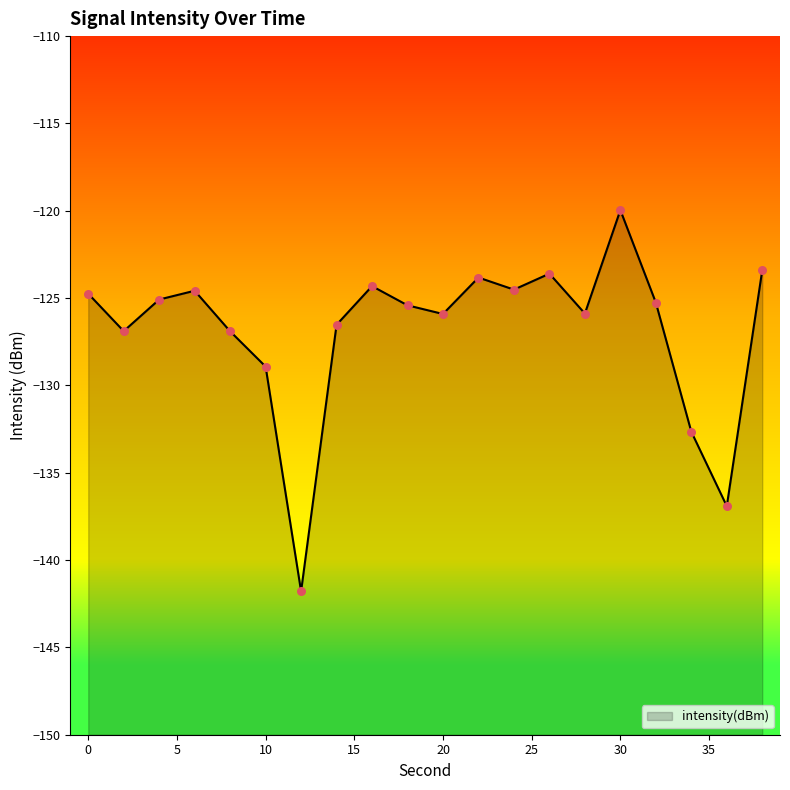

What is the change in value from 32 to 36?

-11.7